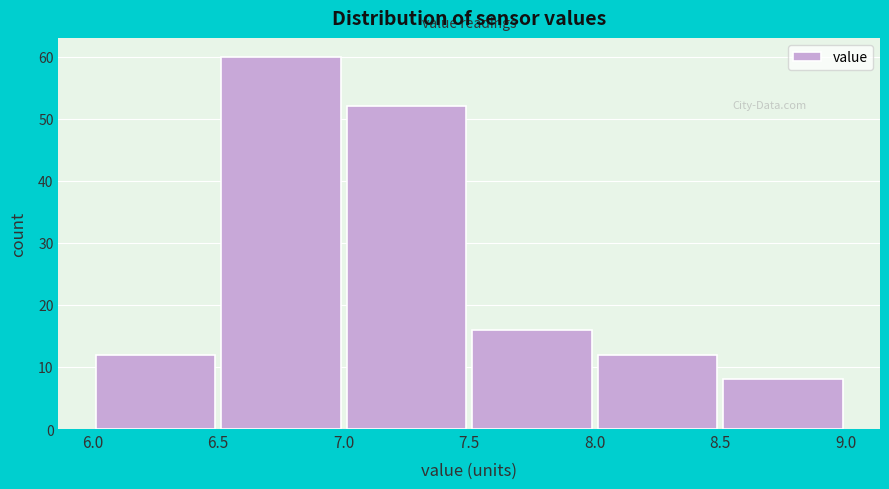

Over which range of the x-axis is the bar tallest?

6.5 to 7.0